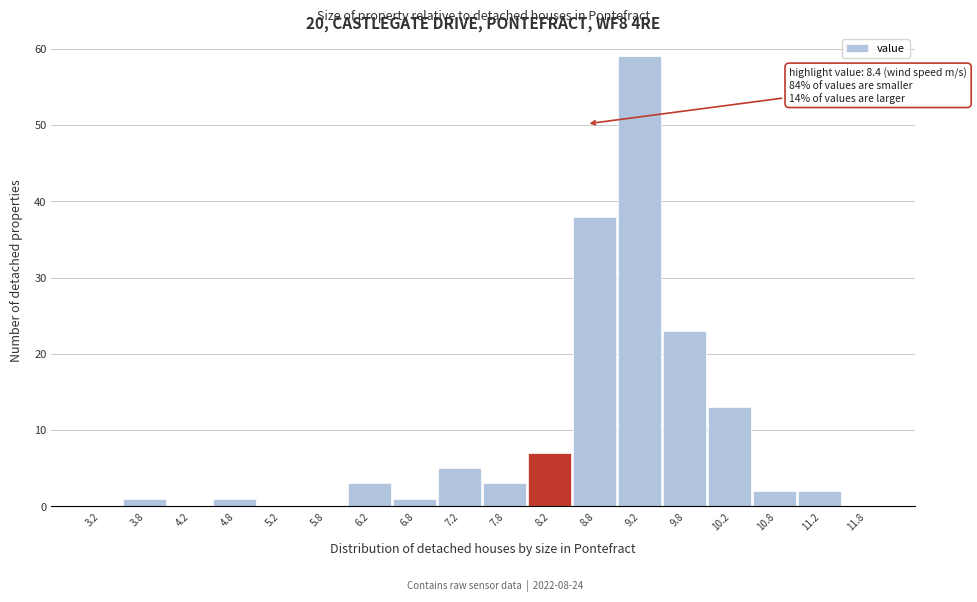

Which range on the x-axis has the tallest bar?

9.0 to 9.5